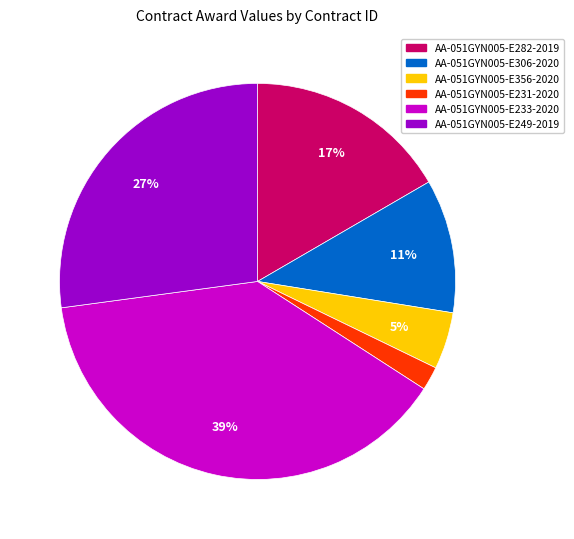

Is AA-051GYN005-E249-2019 the majority of the pie?

No